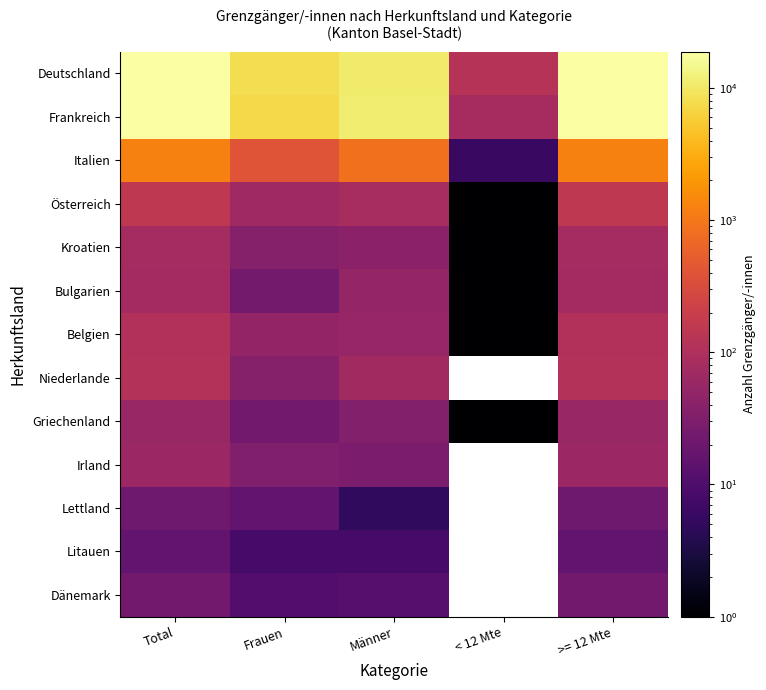

Rank the categories by Österreich value from lowest to highest.

< 12 Mte, Frauen, Männer, >= 12 Mte, Total